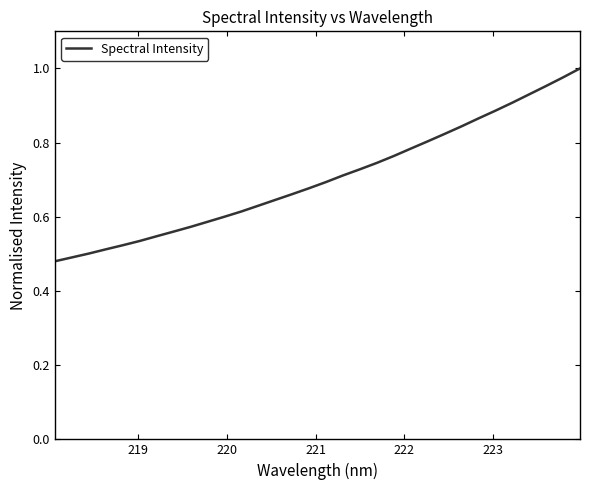

True or false: there are more than 0 points higher than both neighbors.

False